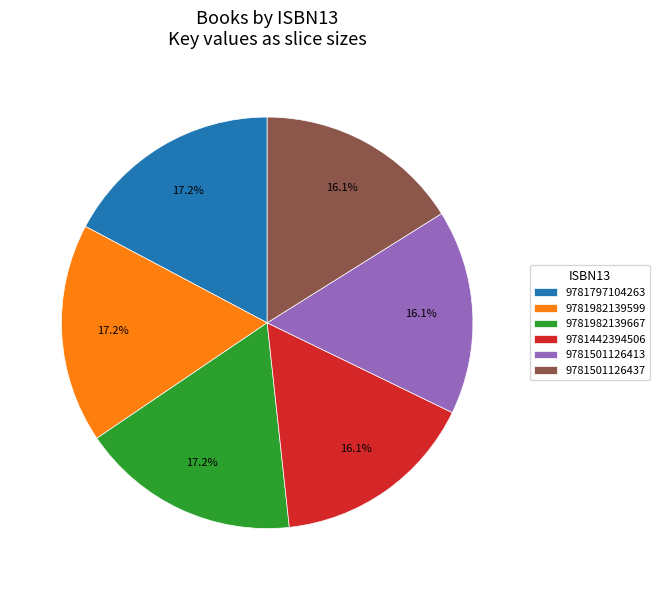

Does 9781501126413 represent more than half of the total?

No